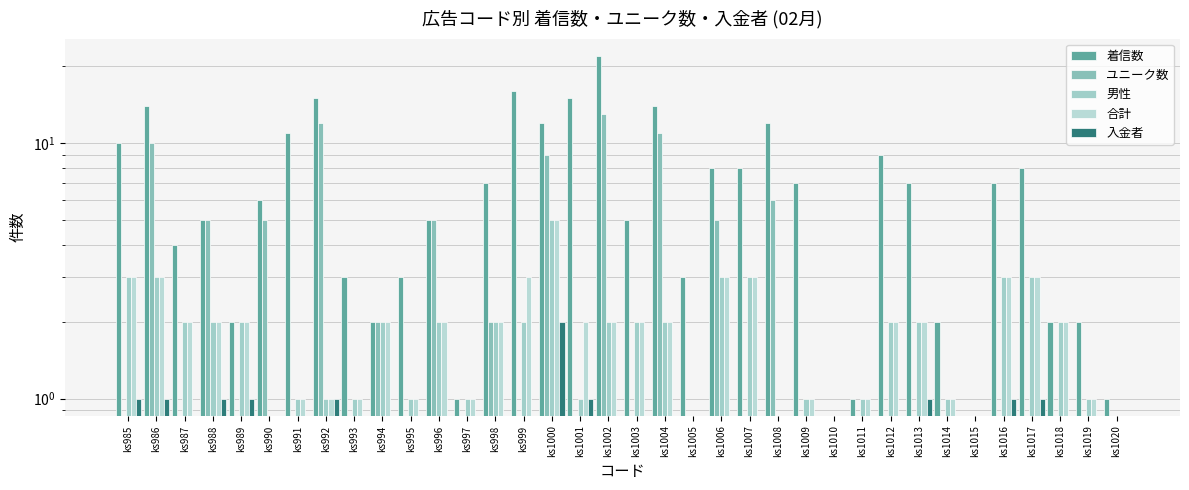

At which label is 入金者 closest to 1?

ks985